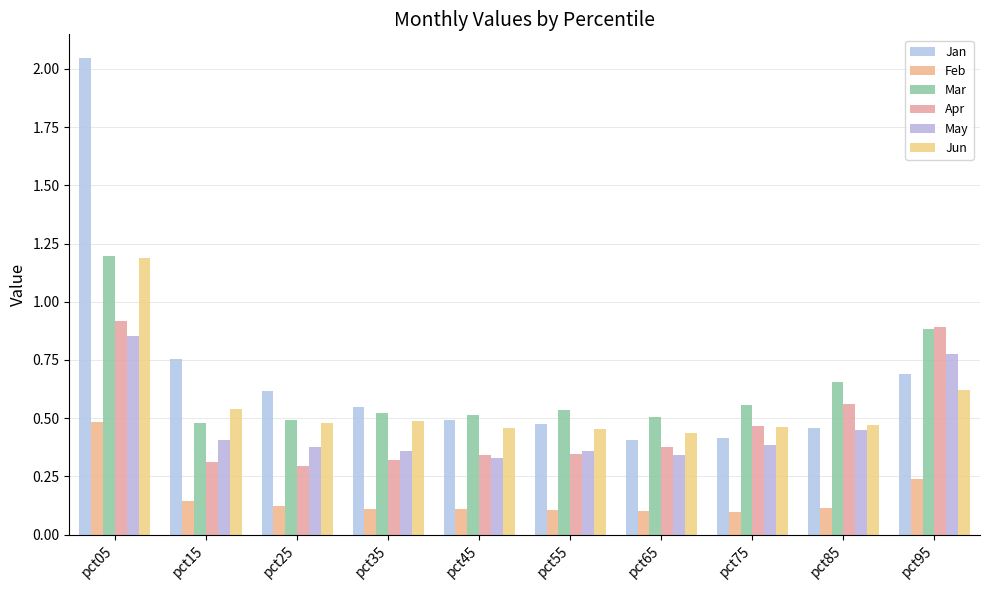

Which series has the widest spread of values?

Jan